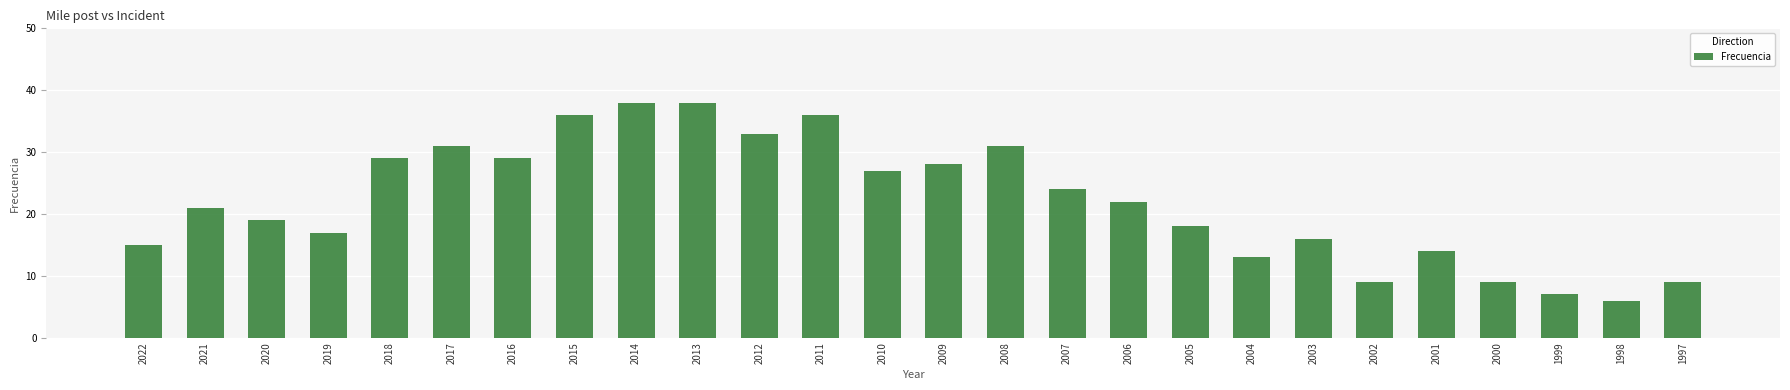

The chart shows a value of 17 at 2019. True or false?

True